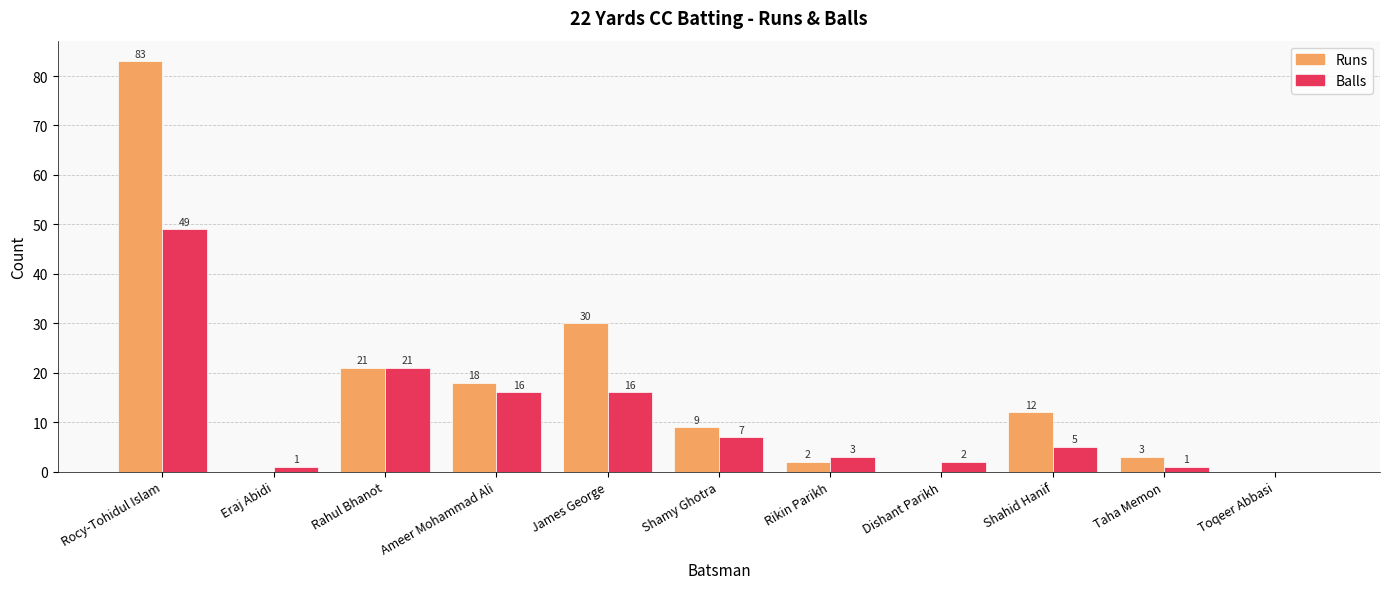

Where is Runs nearest to the value 41?

James George